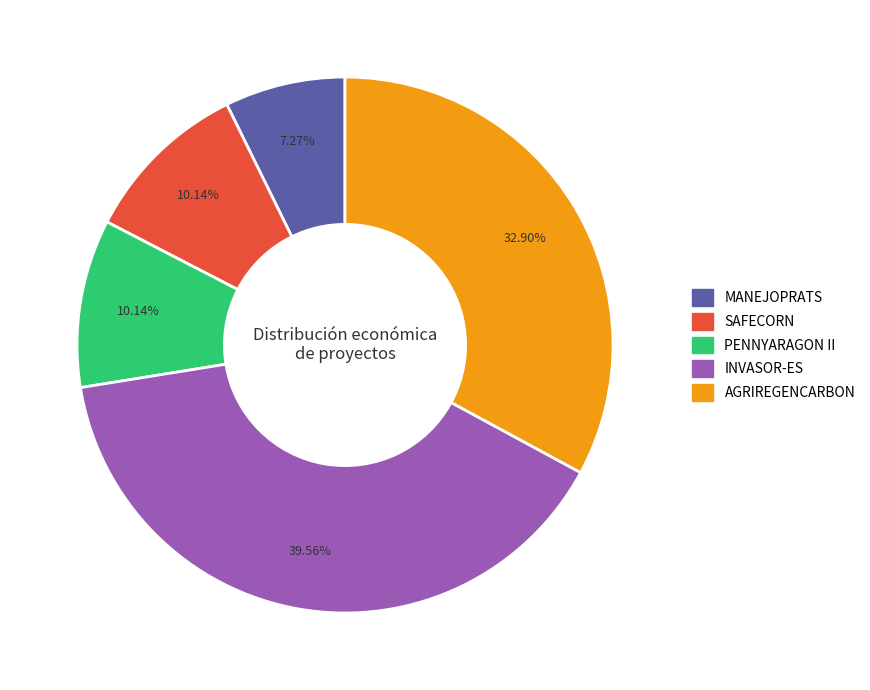

Between MANEJOPRATS and SAFECORN, which is larger?

SAFECORN